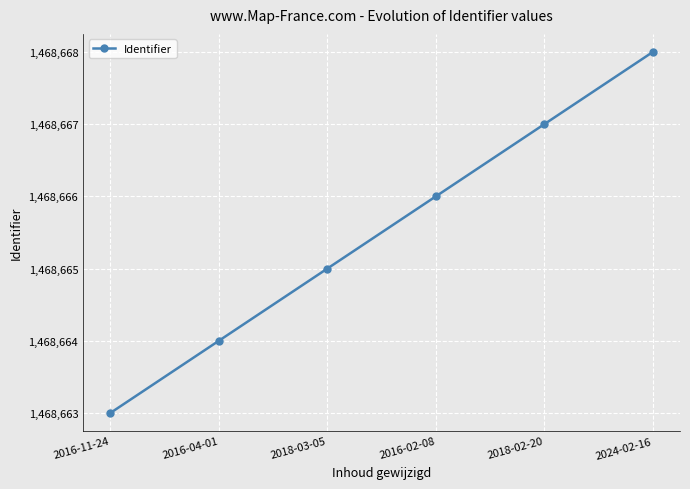

What is the maximum value shown in the chart?

1468668